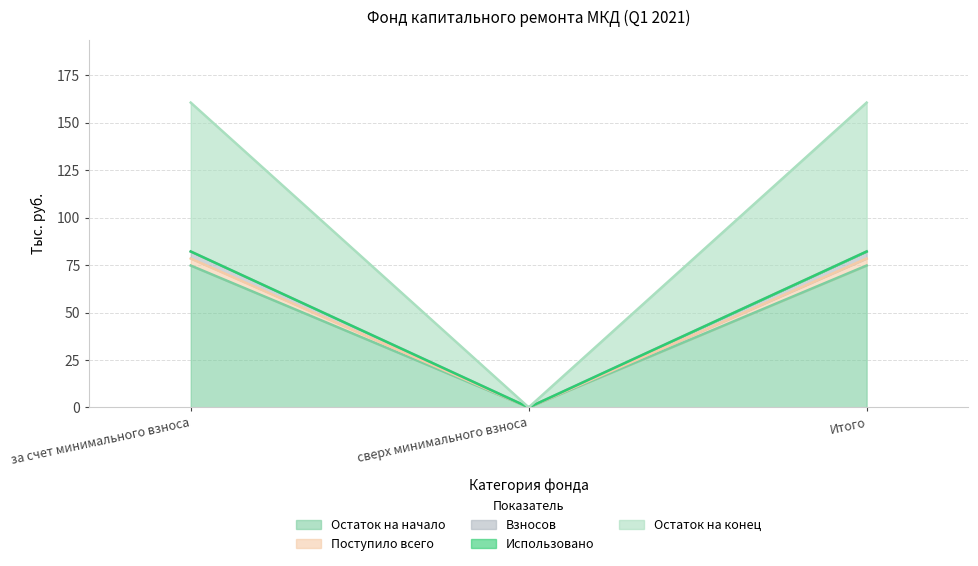

What is the label of the 3rd point from the left?

Итого